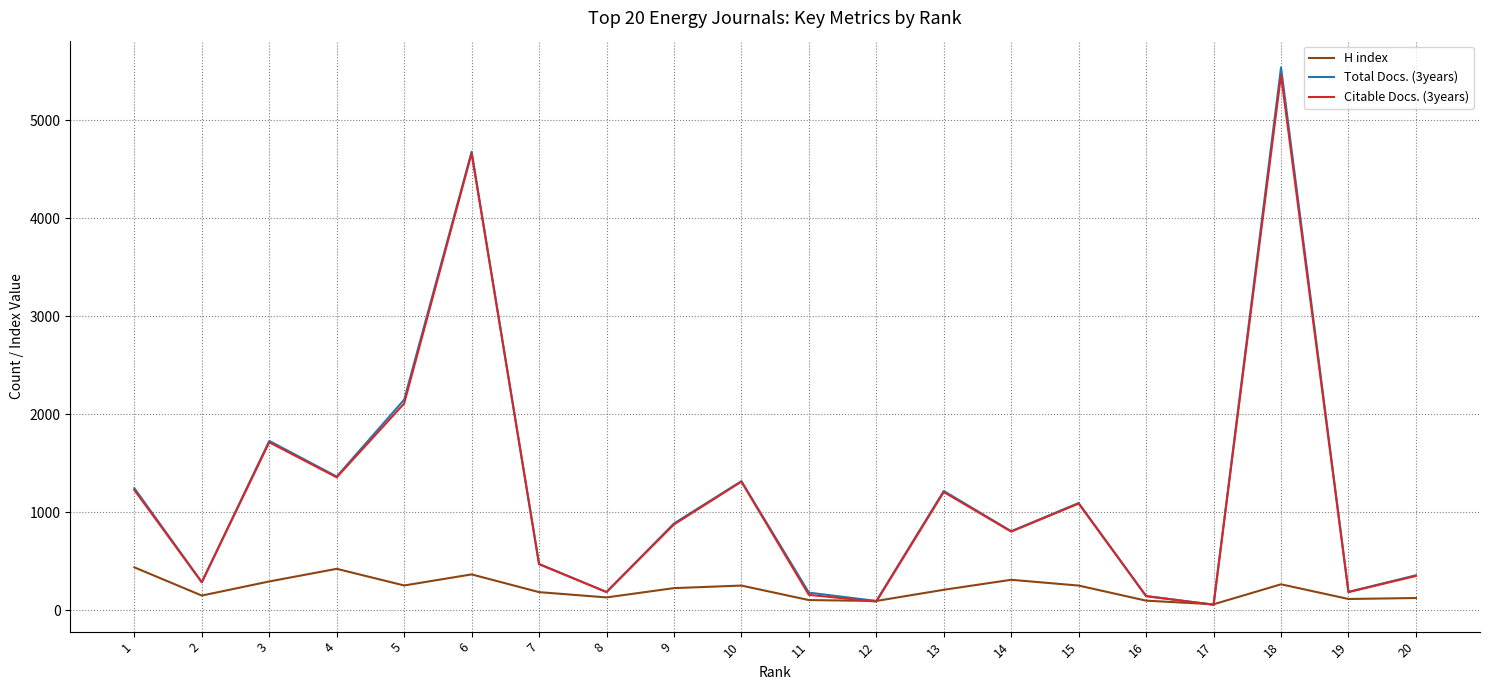

Which series changed the most between 3 and 7?

Total Docs. (3years)